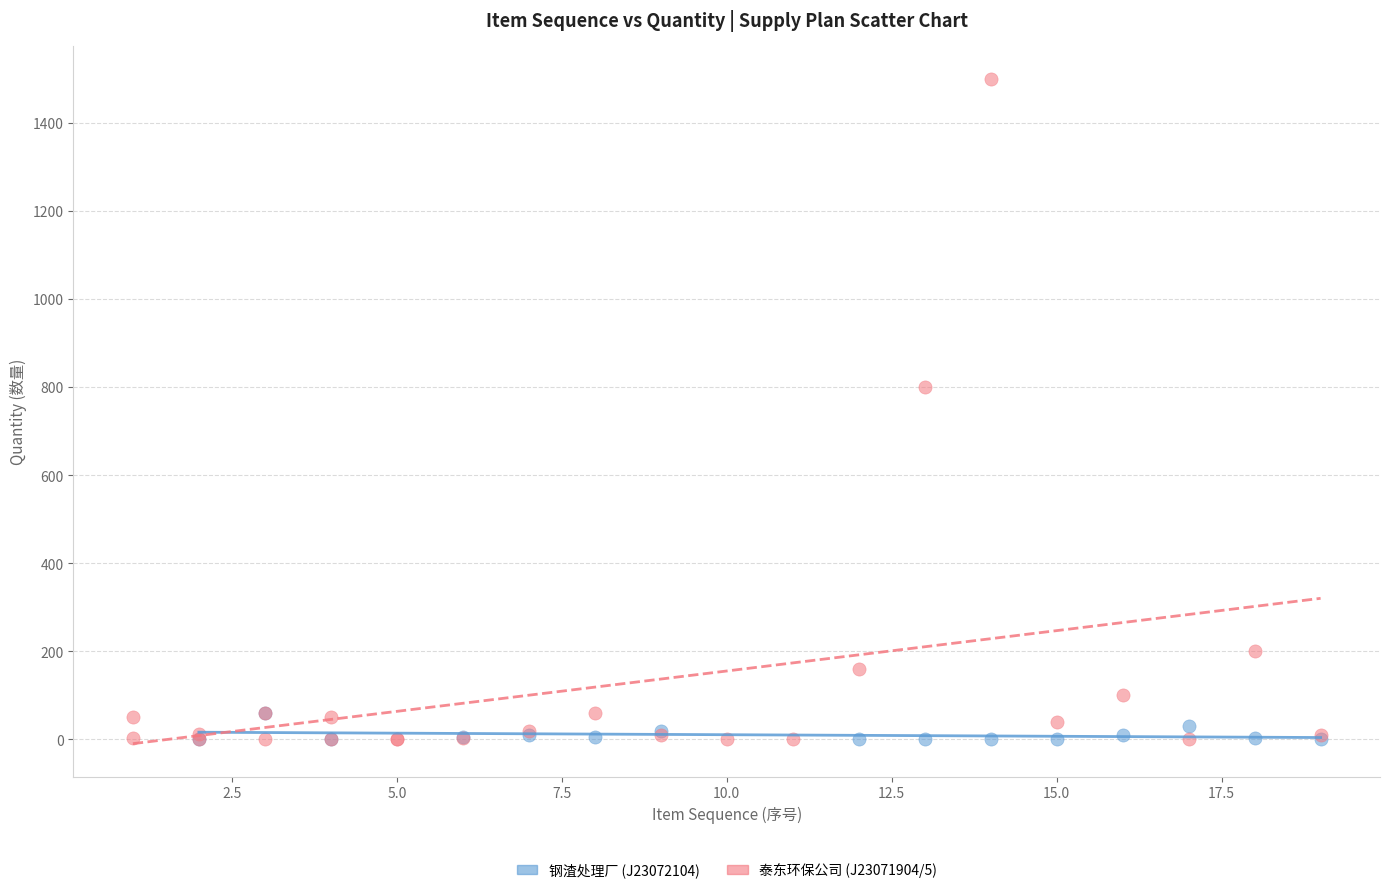

Which series contains the highest Y value?

泰东环保公司 (J23071904/5)